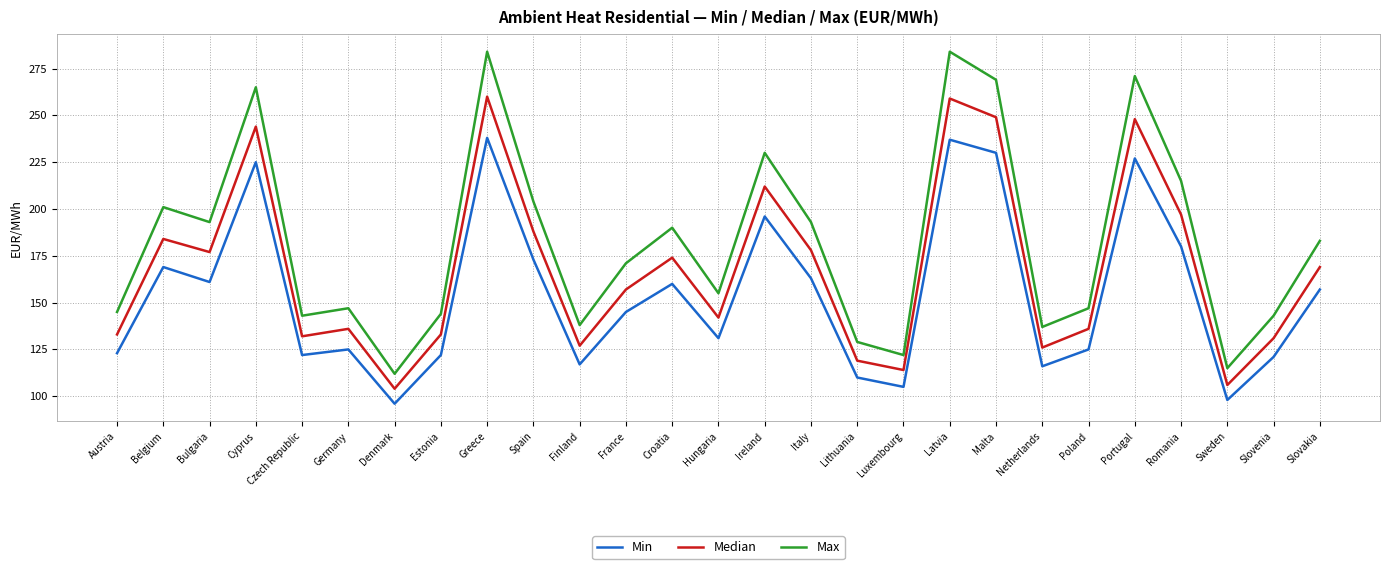

What is the minimum value for Max?

112